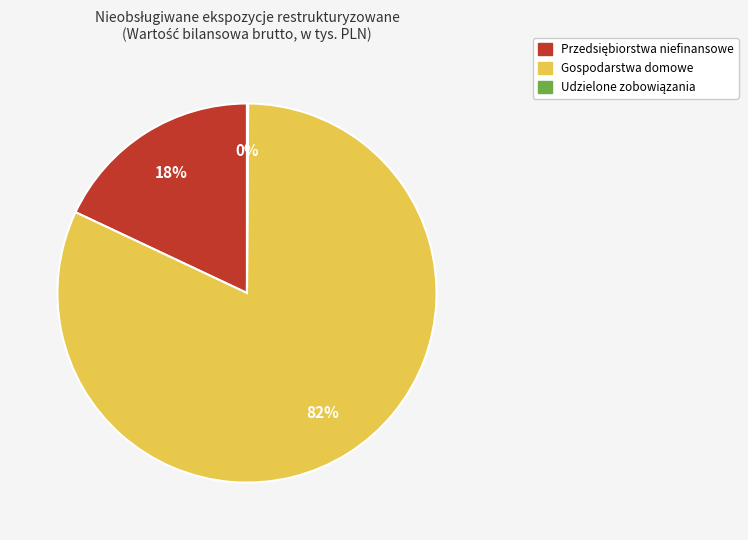

Is there any slice that represents more than half of the pie?

Yes